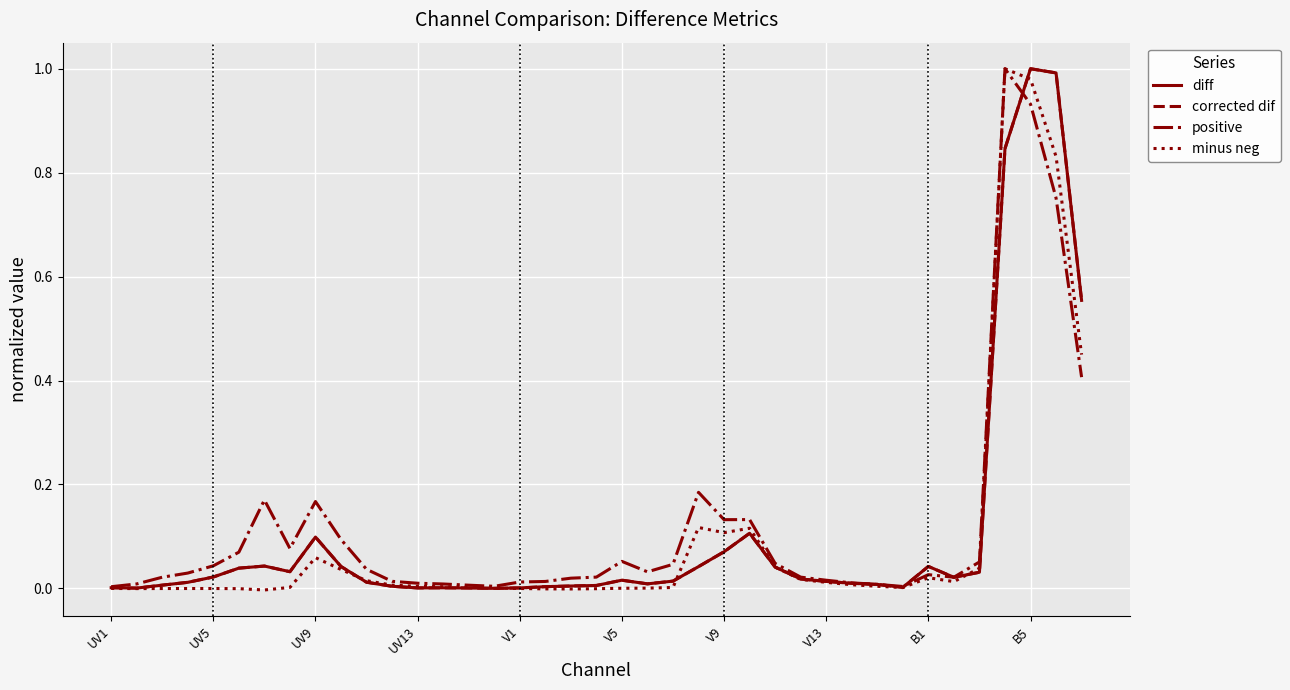

True or false: diff and corrected dif cross at least once.

False